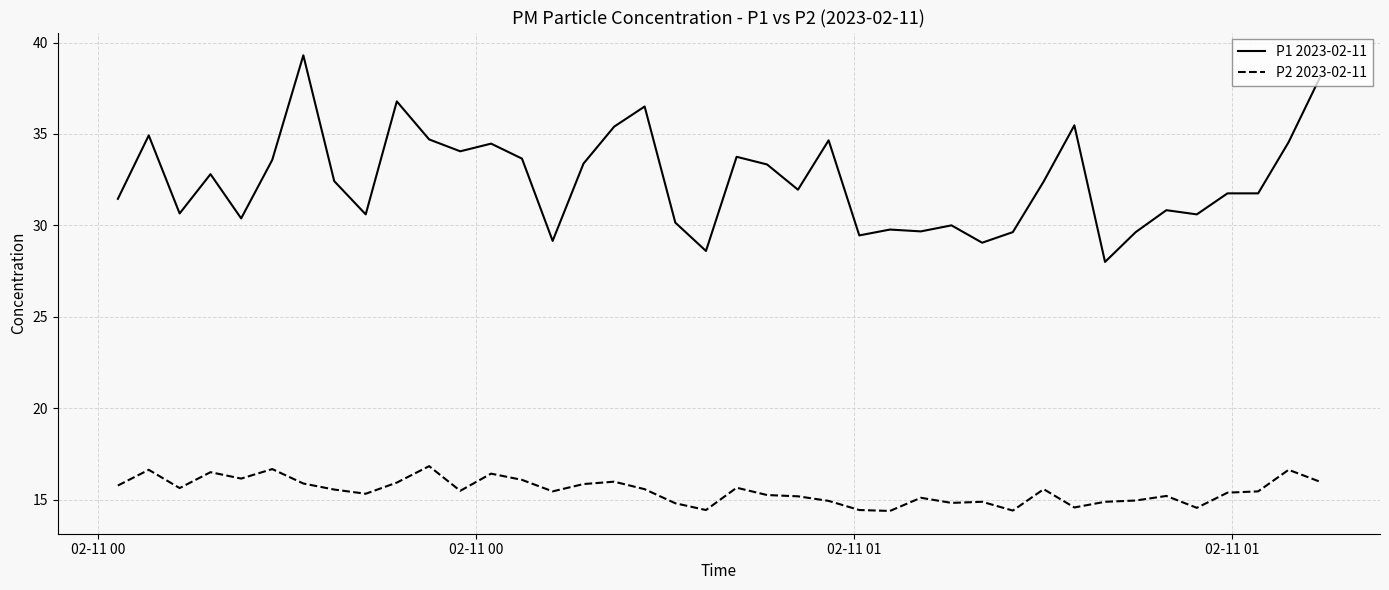

Which series has the widest spread of values?

P1 2023-02-11